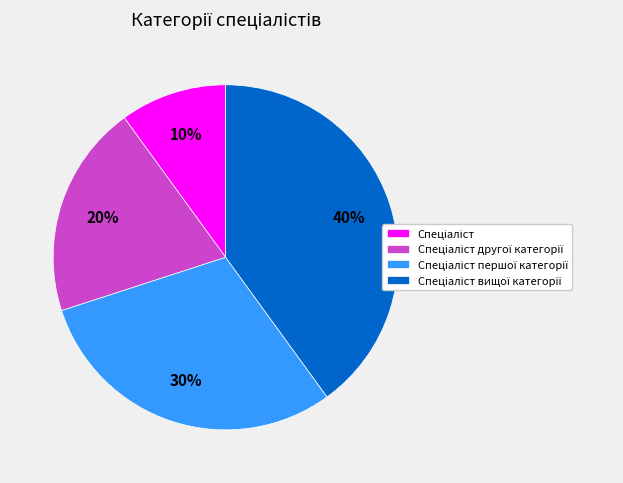

Is there any slice that represents more than half of the pie?

No